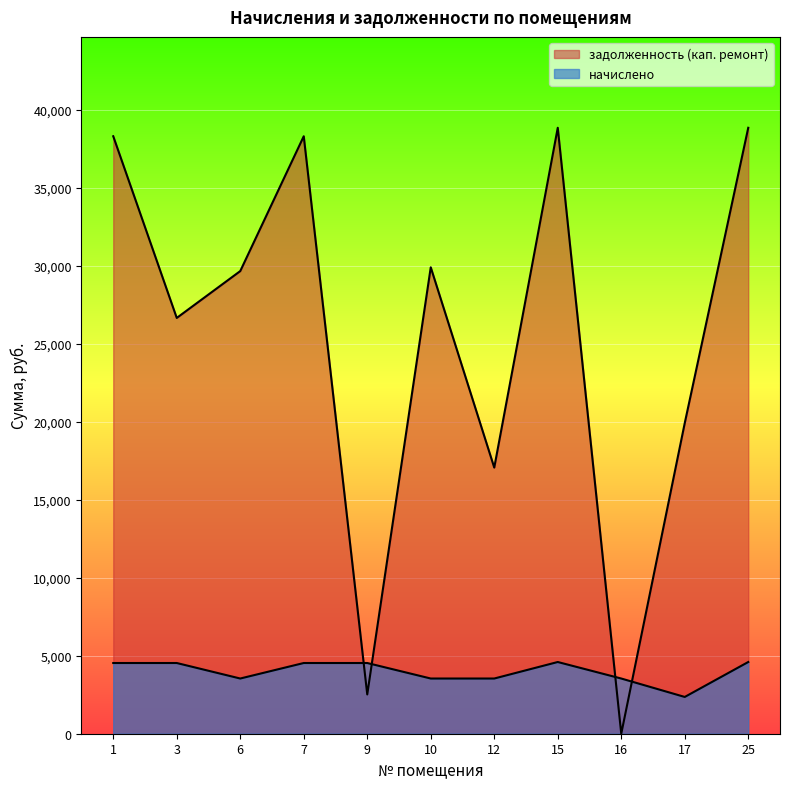

Which series has the widest spread of values?

задолженность (кап. ремонт)